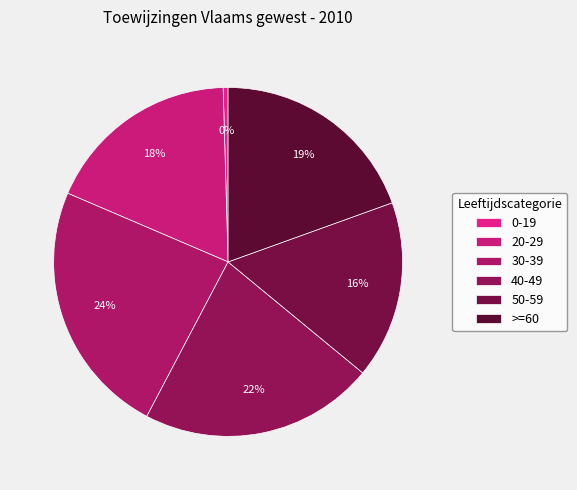

What is the largest slice in the pie chart?

30-39